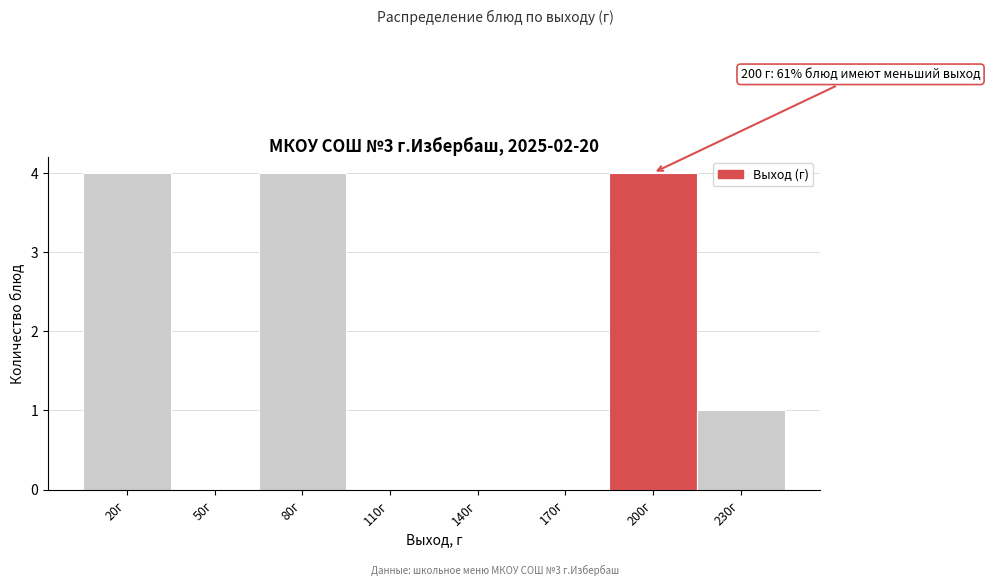

Reading left to right, list all the values displayed in this chart.

20г=4	50г=0	80г=4	110г=0	140г=0	170г=0	200г=4	230г=1